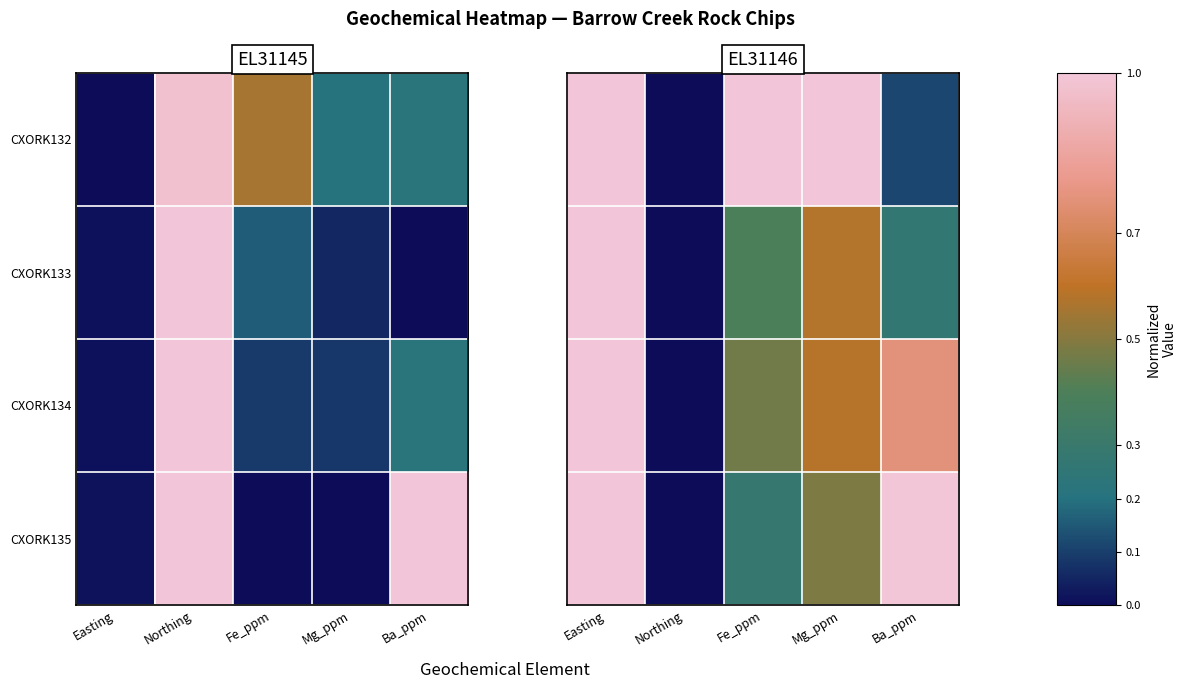

Rank the series by their maximum value, from highest to lowest.

CXORK132, CXORK135, CXORK133, CXORK134